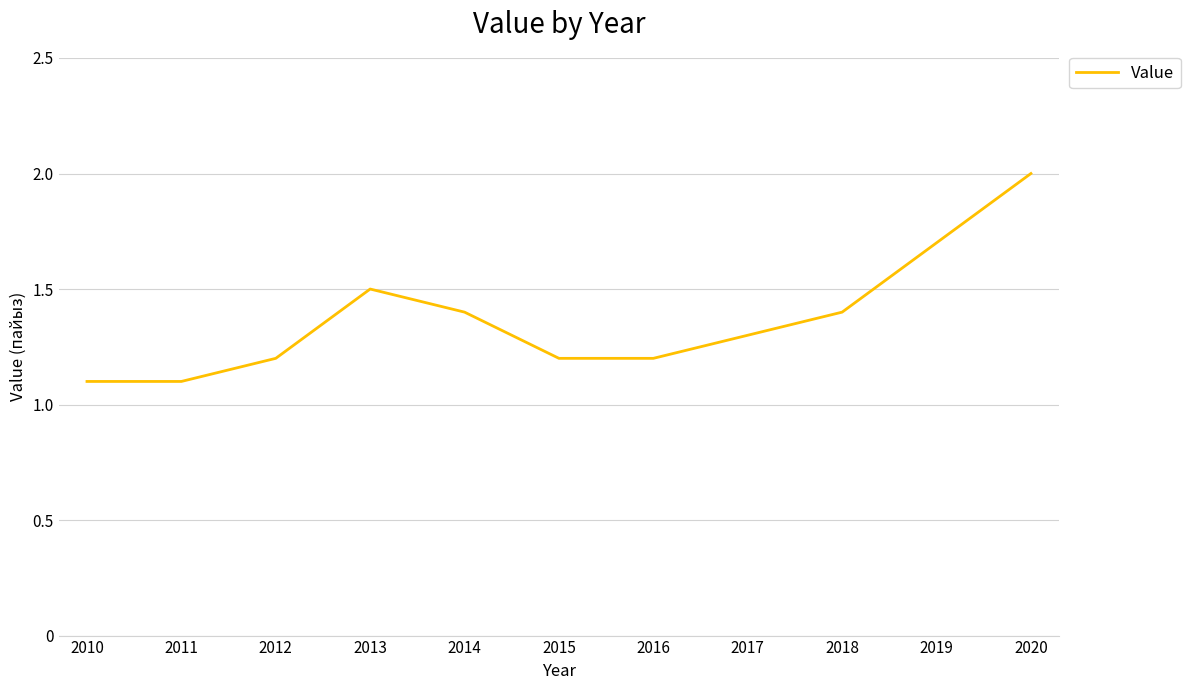

How many values are between 1 and 2?

11